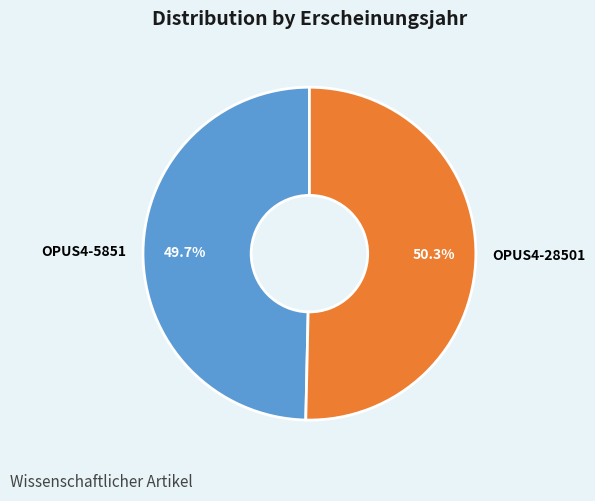

How many segments does this pie chart have?

2